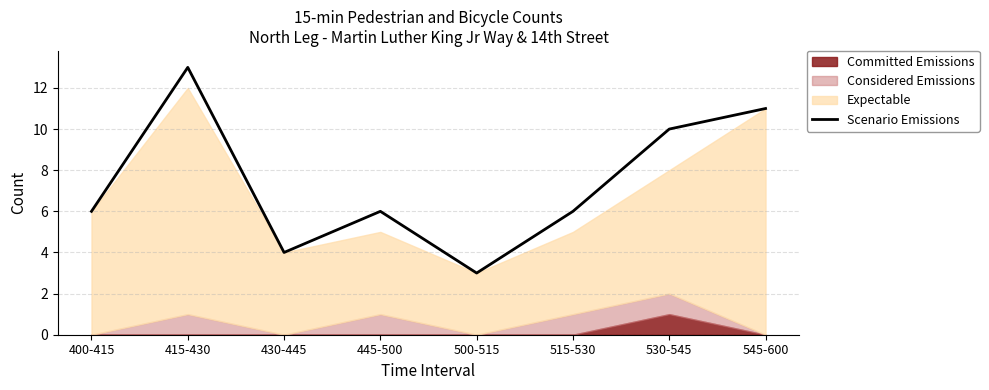

The chart shows a value of 6 at 515-530. True or false?

True